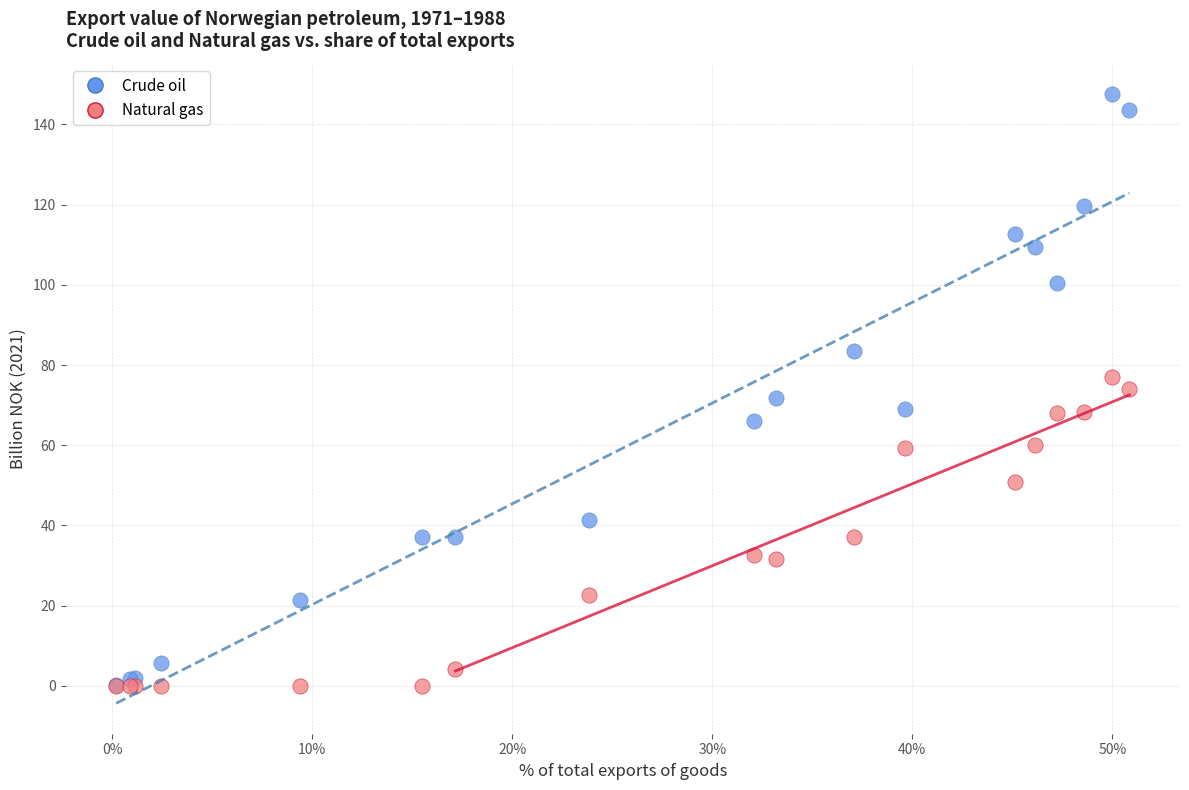

What are all the series names shown in the legend?

Crude oil, Natural gas